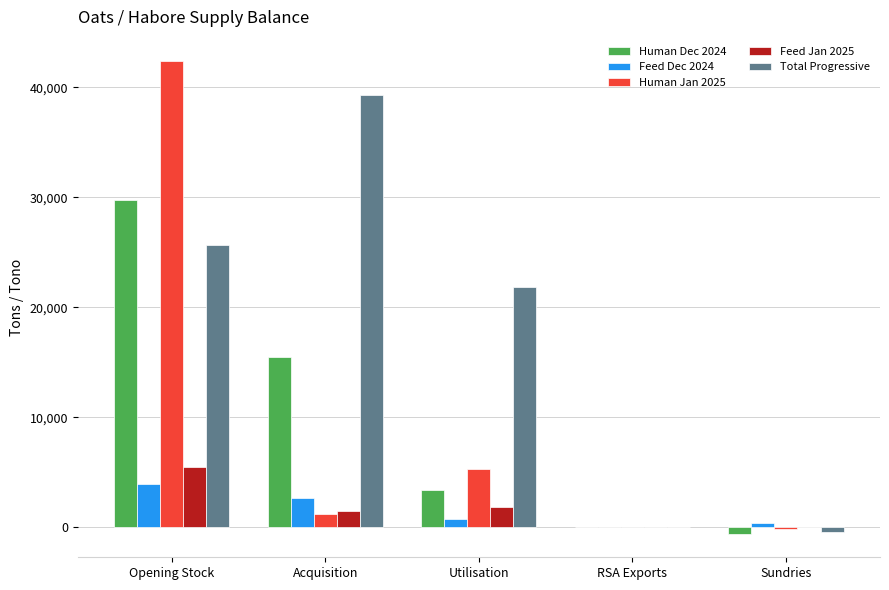

The value of Human Jan 2025 at Utilisation is 3250. True or false?

False